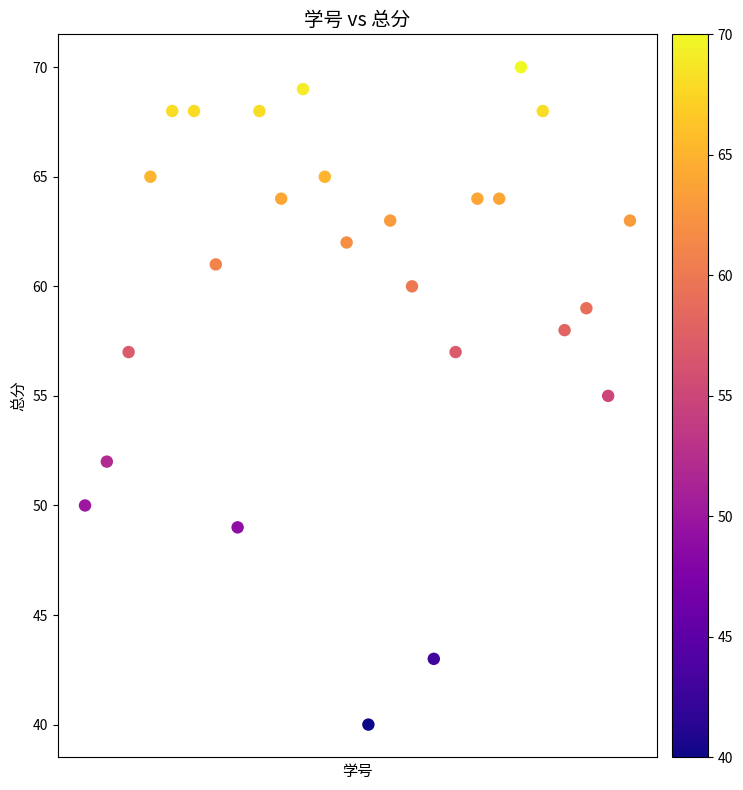

What is the range of Y values (max minus min)?

30